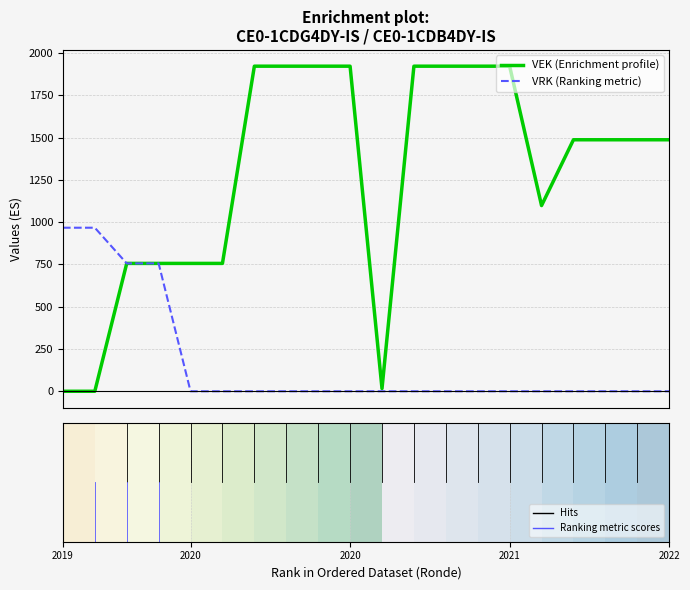

Which series has the largest total across all categories?

VEK (Enrichment profile)